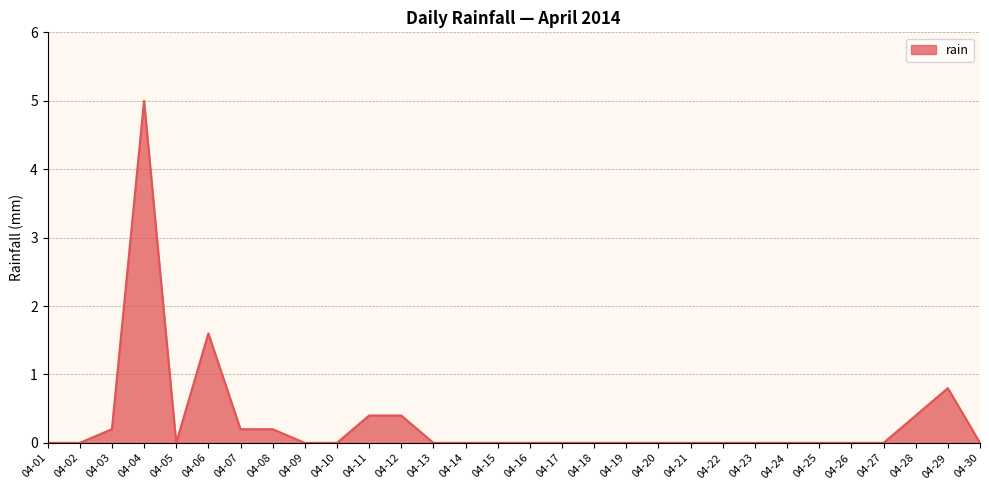

At which label is the value closest to 2?

04-06